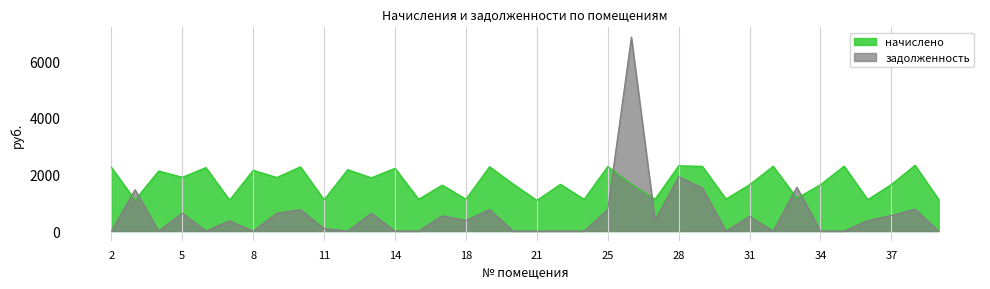

At which category does the chart reach its minimum across all series?

2